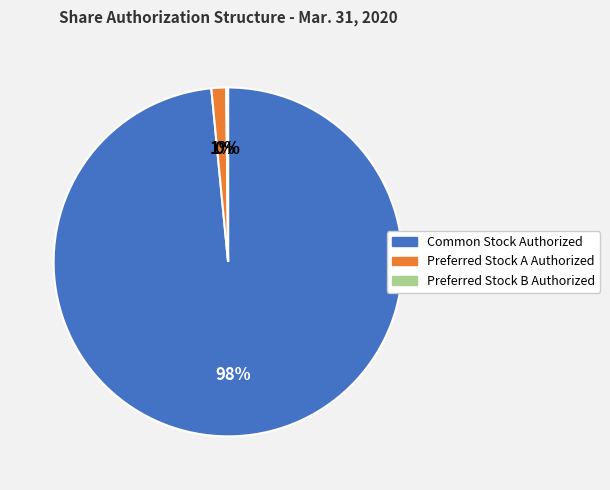

Is it true that Common Stock Authorized is 92% of the pie?

False